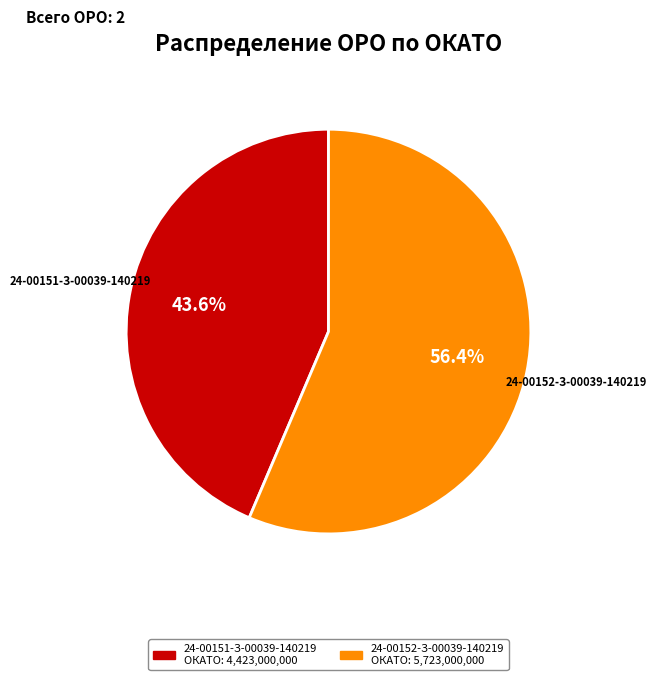

What percentage do 24-00151-З-00039-140219 and 24-00152-З-00039-140219 together represent?

100.0%